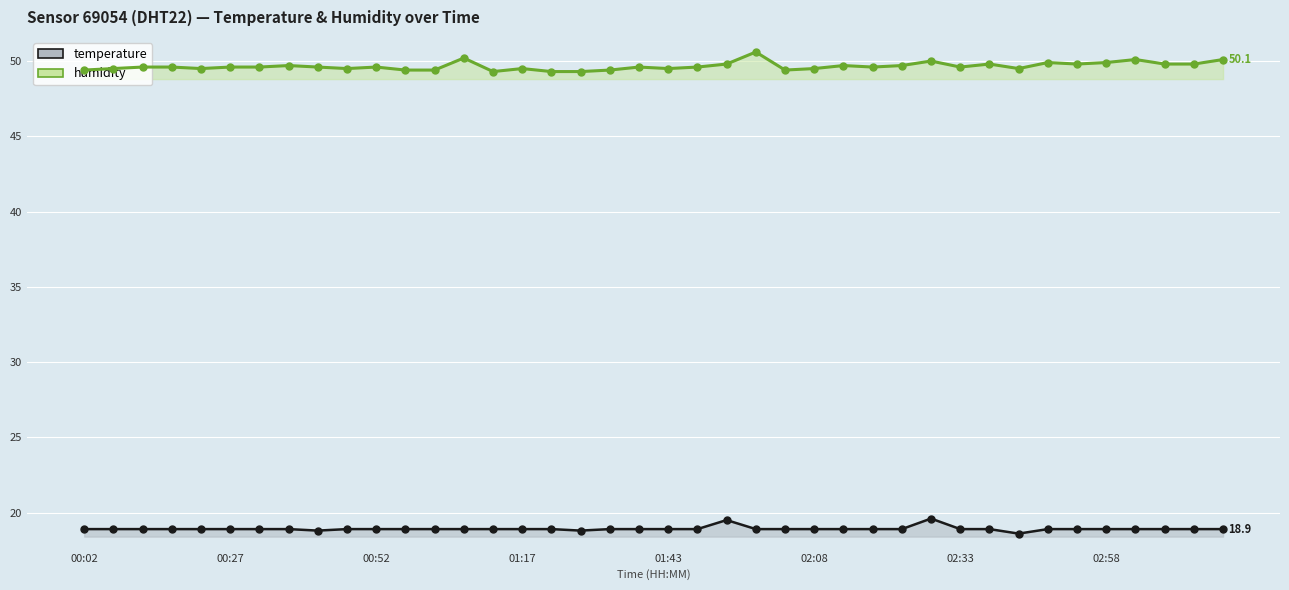

Reading left to right, what are all the values shown in this chart?

temperature: 18.9	18.9	18.9	18.9	18.9	18.9	18.9	18.9	18.8	18.9	18.9	18.9	18.9	18.9	18.9	18.9	18.9	18.8	18.9	18.9	18.9	18.9	19.5	18.9	18.9	18.9	18.9	18.9	18.9	19.6	18.9	18.9	18.6	18.9	18.9	18.9	18.9	18.9	18.9	18.9
humidity: 49.4	49.5	49.6	49.6	49.5	49.6	49.6	49.7	49.6	49.5	49.6	49.4	49.4	50.2	49.3	49.5	49.3	49.3	49.4	49.6	49.5	49.6	49.8	50.6	49.4	49.5	49.7	49.6	49.7	50.0	49.6	49.8	49.5	49.9	49.8	49.9	50.1	49.8	49.8	50.1